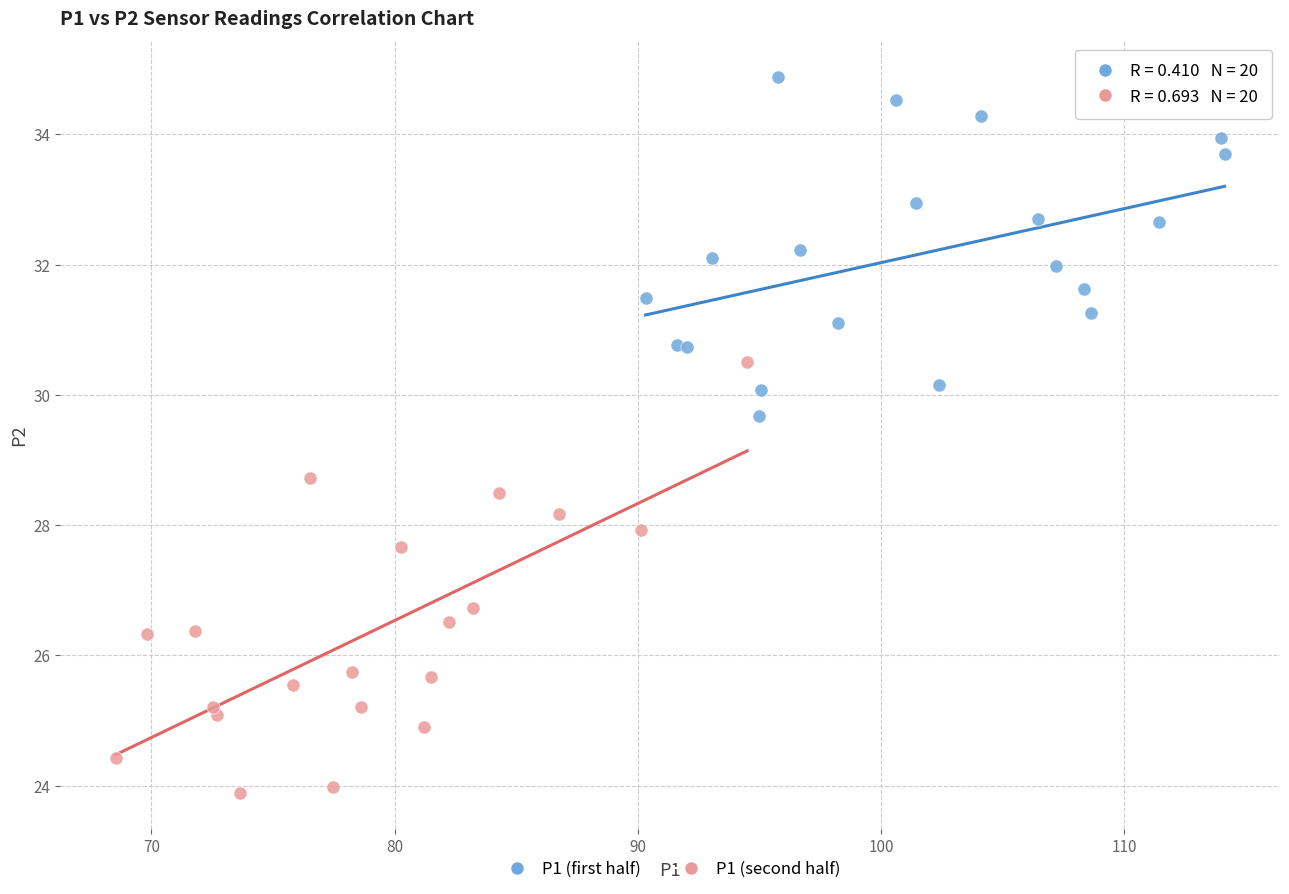

Which series reaches the maximum Y coordinate?

P1 (first half)